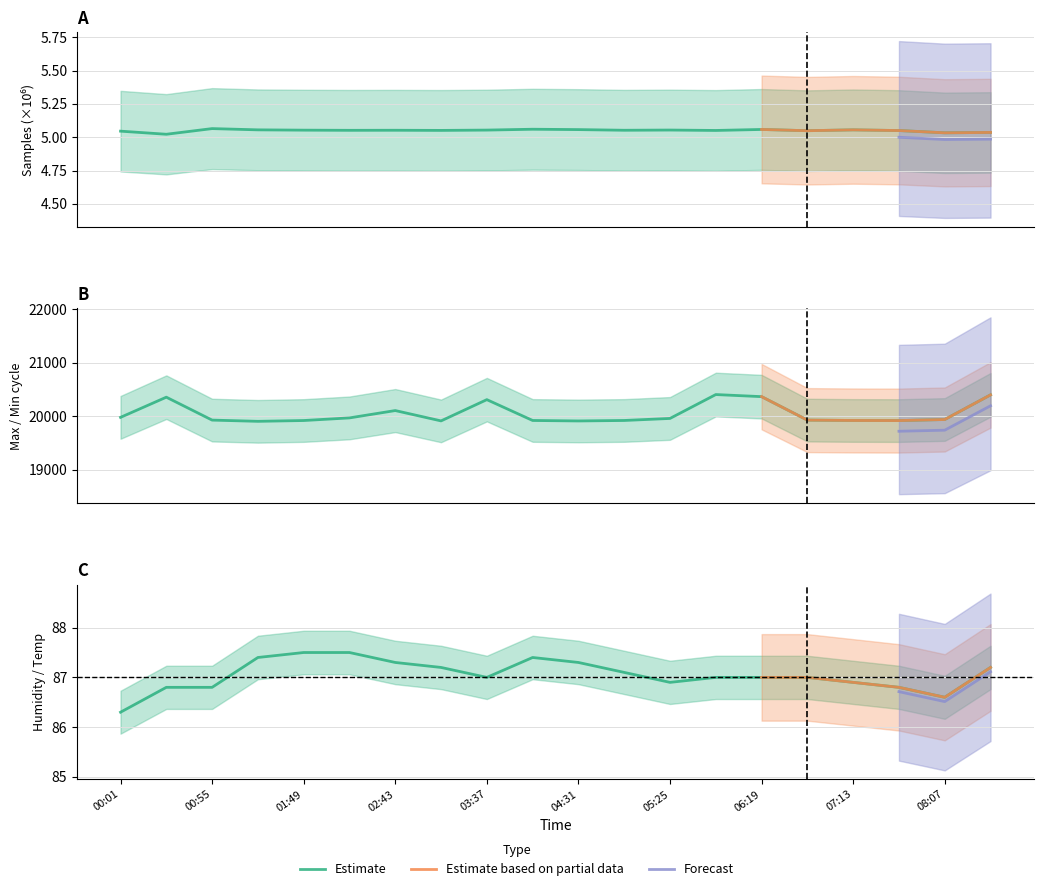

In Humidity, how many points are lower than both neighbors (excluding endpoints)?

3